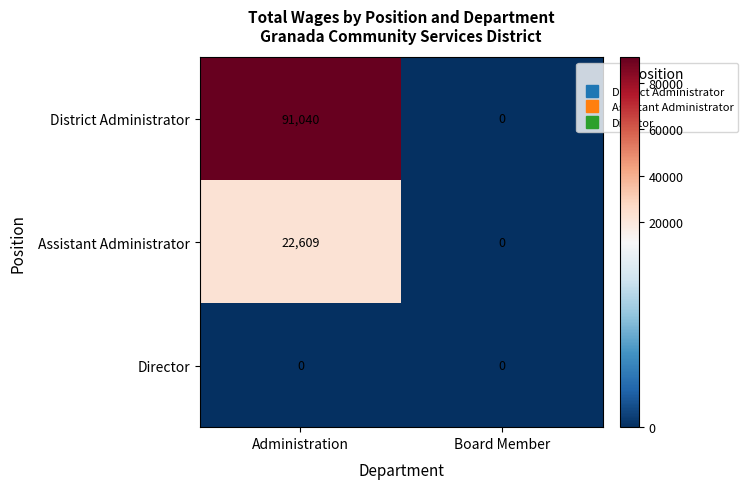

Which series changed the most between Administration and Board Member?

District Administrator